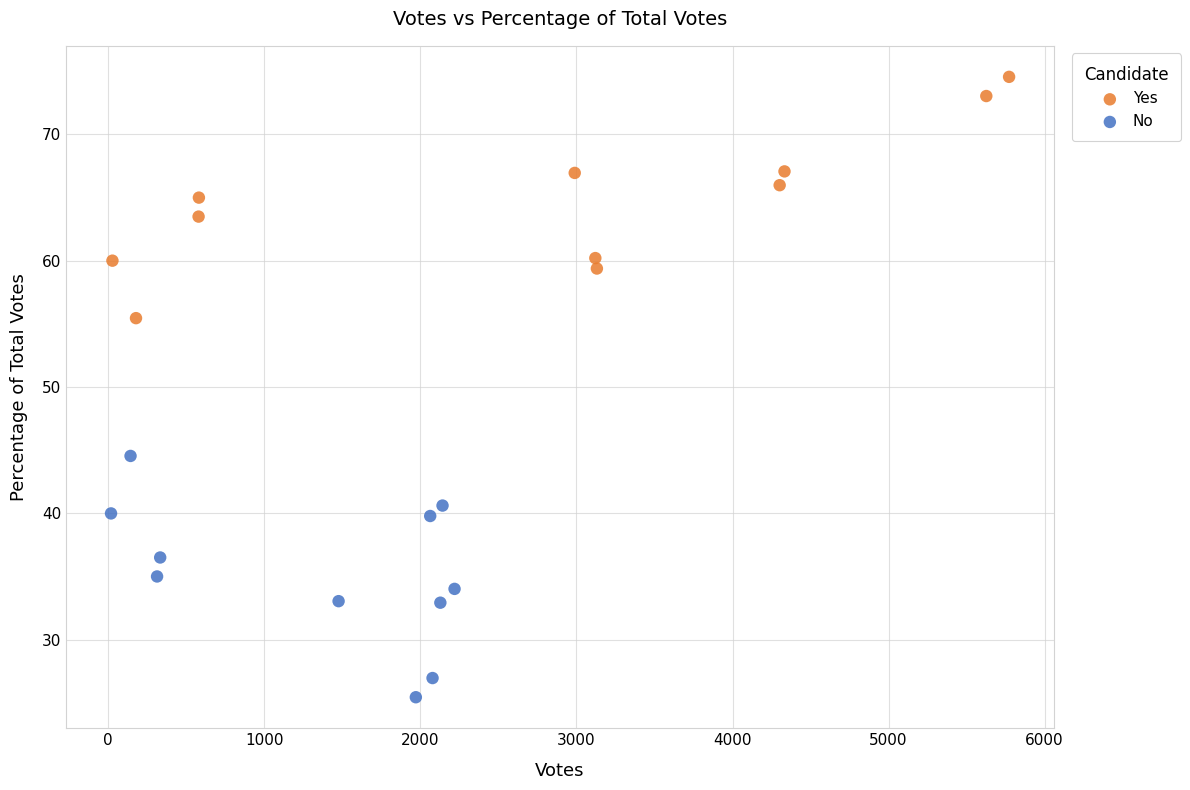

Which series contains the lowest Y value?

No